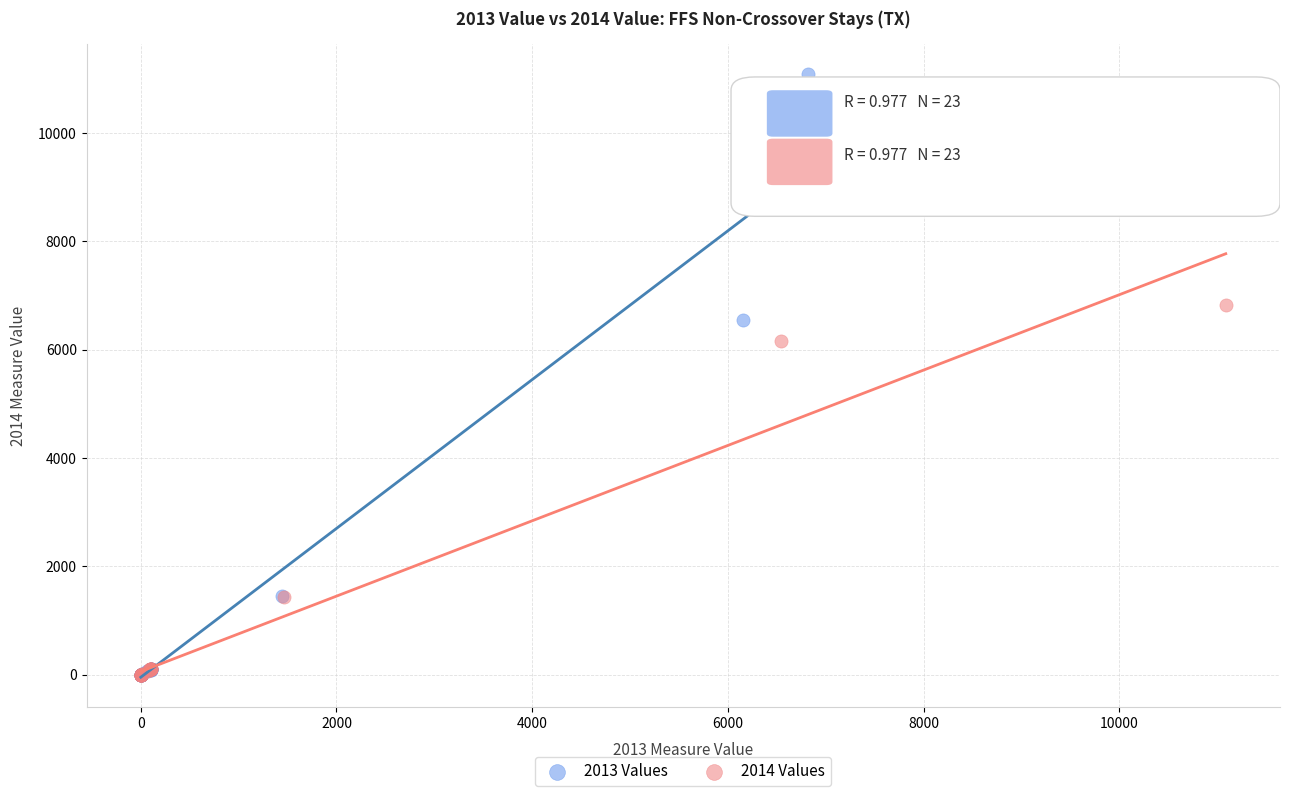

Which series has the widest spread of Y values?

2013 Values